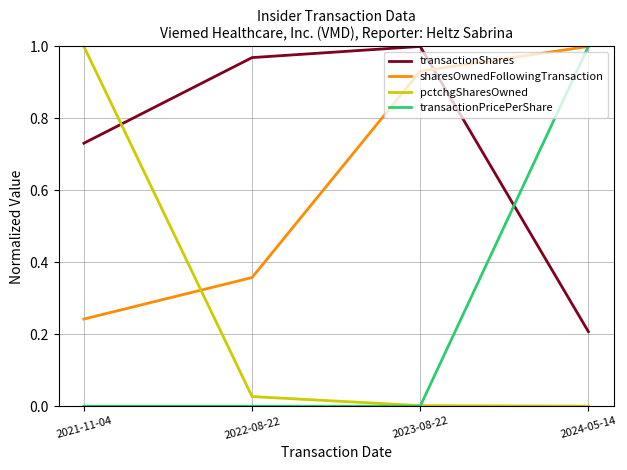

At which category is the sum across all series the highest?

2024-05-14